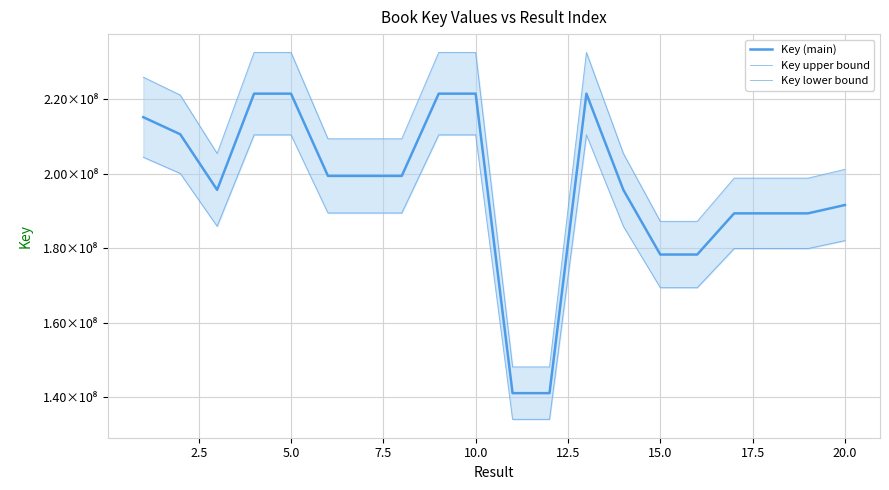

Reading left to right, what are all the values shown in this chart?

Key (main): 215241291.0	210654792.0	195695284.0	221567500.0	221567387.0	199454039.0	199453984.0	199453934.0	221567586.0	221567255.0	141035238.0	141035305.0	221567453.0	195698401.0	178309511.0	178309551.0	189381317.0	189381202.0	189381159.0	191623242.0
Key upper bound: 226003355.6	221187531.6	205480048.2	232645875.0	232645756.4	209426741.0	209426683.2	209426630.7	232645965.3	232645617.8	148086999.9	148087070.2	232645825.7	205483321.1	187224986.6	187225028.6	198850382.8	198850262.1	198850217.0	201204404.1
Key lower bound: 204479226.4	200122052.4	185910519.8	210489125.0	210489017.6	189481337.0	189481284.8	189481237.3	210489206.7	210488892.2	133983476.1	133983539.8	210489080.3	185913480.9	169394035.4	169394073.4	179912251.2	179912141.9	179912101.0	182042079.9